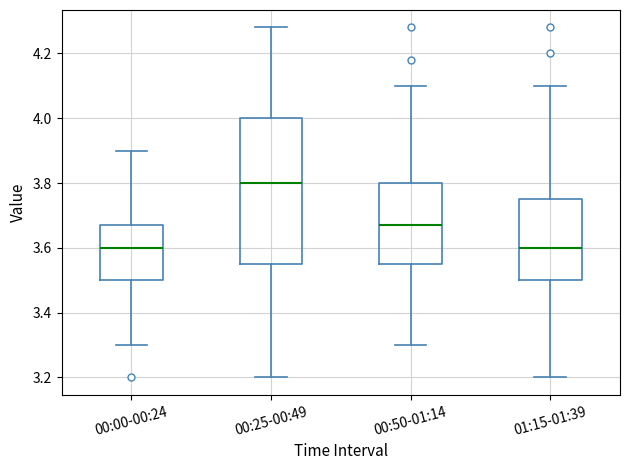

Which box is the tallest, from its lower edge to its upper edge?

00:25-00:49